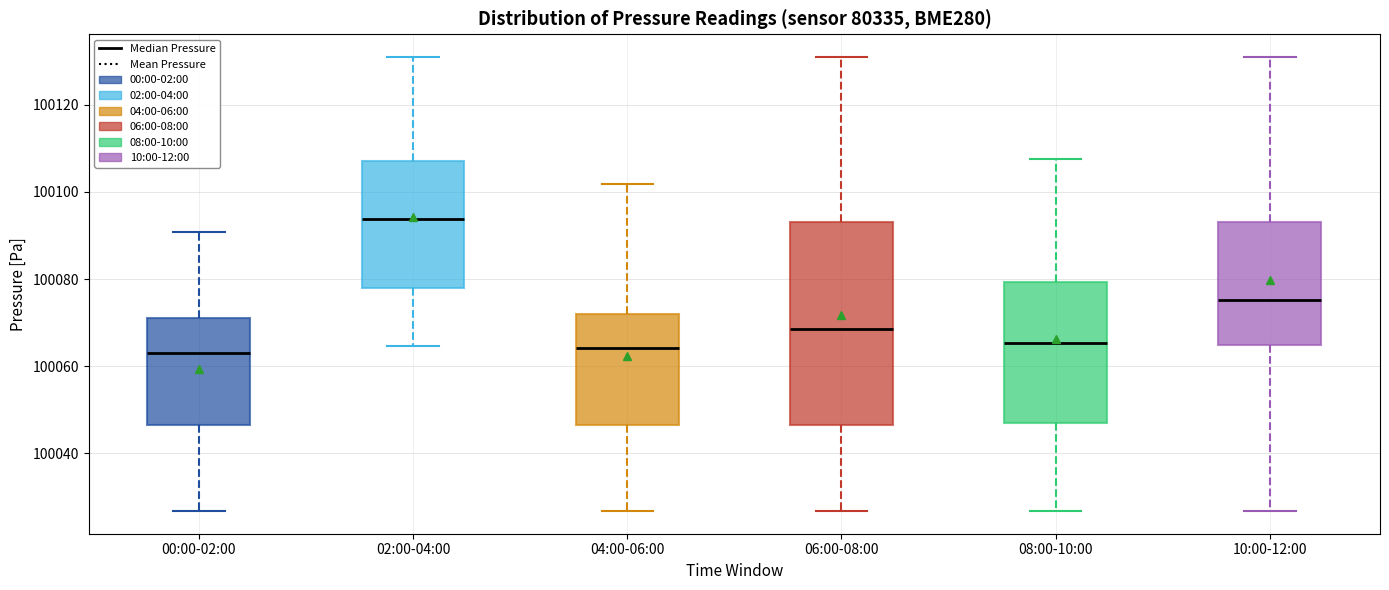

Where does the median line of the box for 08:00-10:00 sit on the y-axis? The values are not printed on the chart, so give them approximately, as read against the axis.

100066